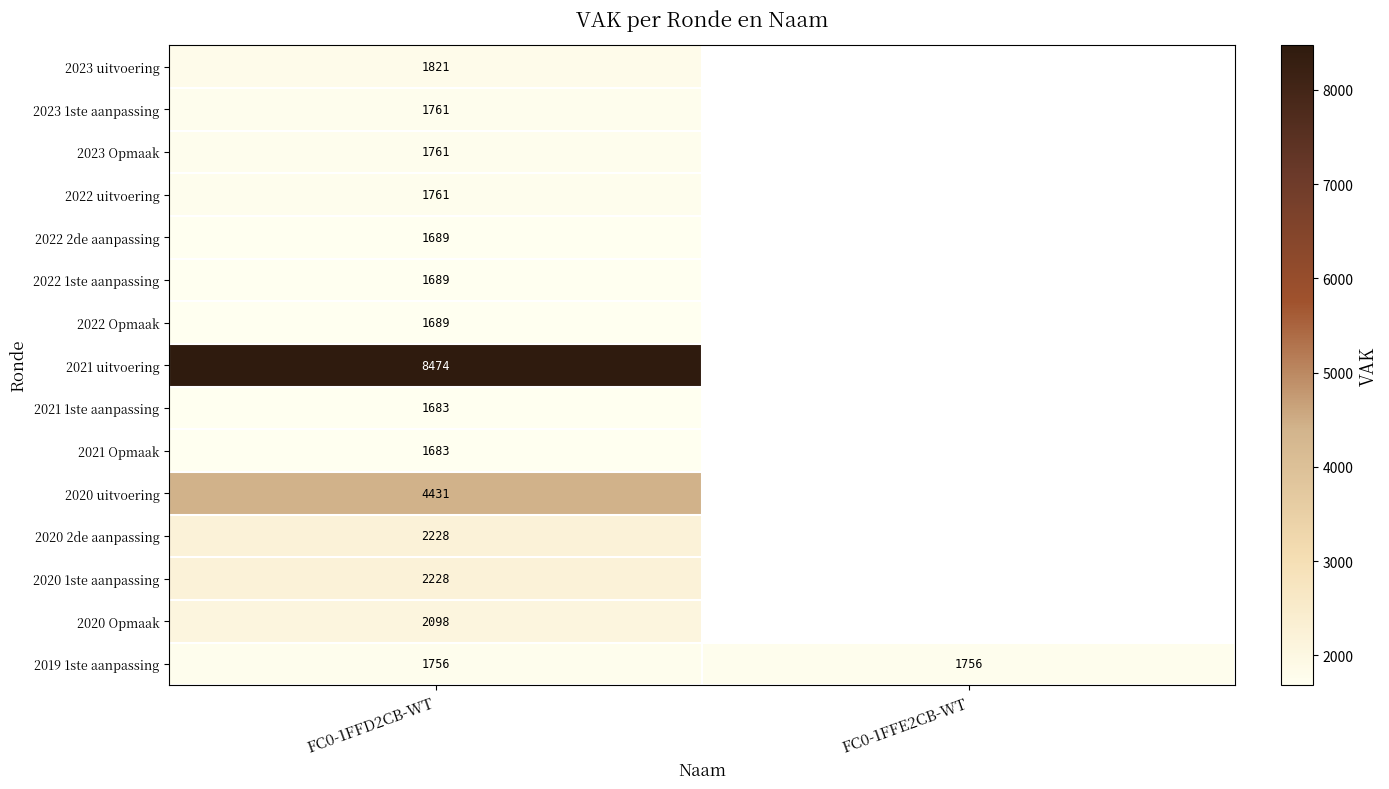

What is the spread (max minus min) of values at FC0-1FFD2CB-WT?

6791